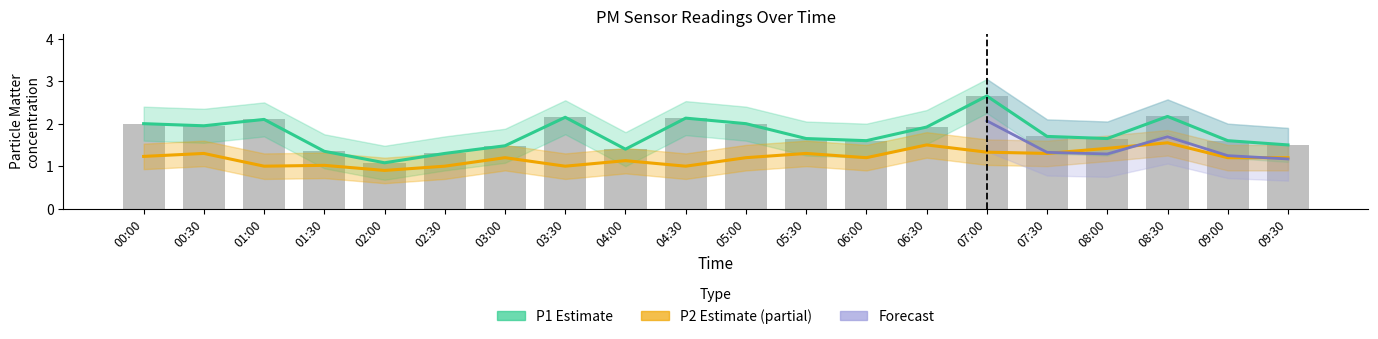

What is the average value of the P1 series?

1.8